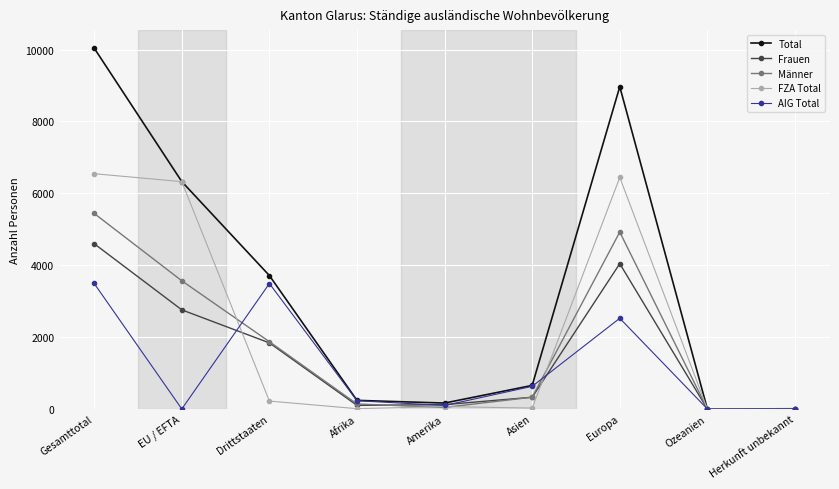

Rank the series by their maximum value, from highest to lowest.

Total, FZA Total, Männer, Frauen, AIG Total